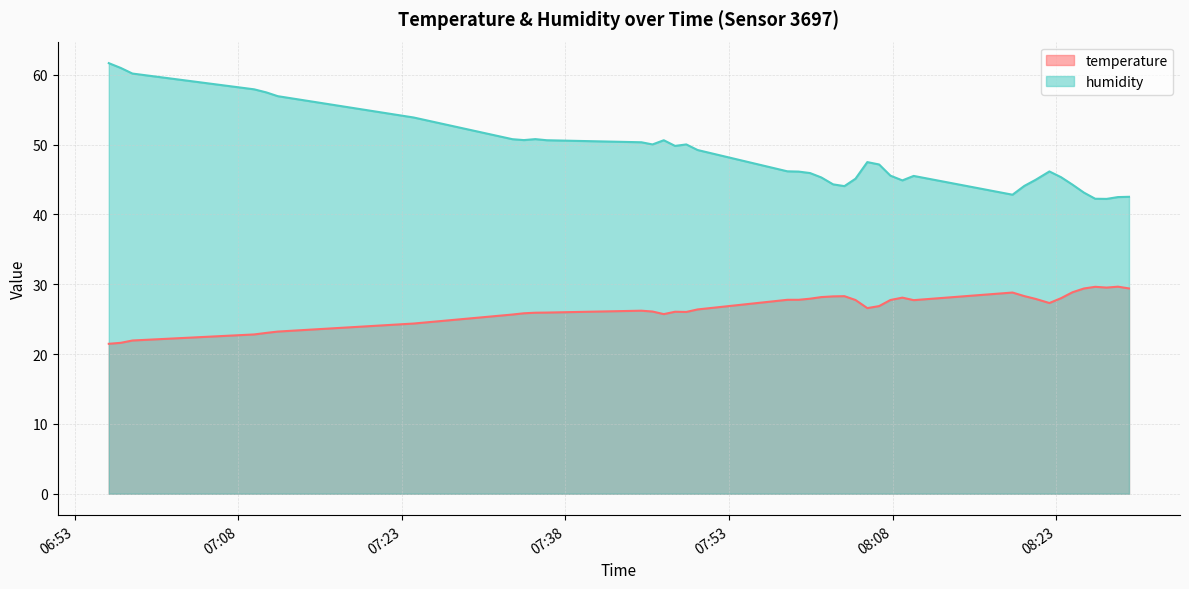

True or false: temperature and humidity intersect in this chart.

False